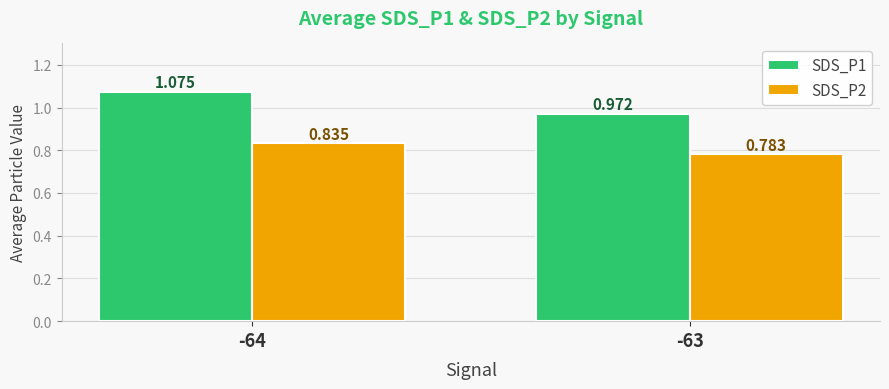

Is the value of SDS_P2 at -64 greater than the value of SDS_P1 at -63?

No